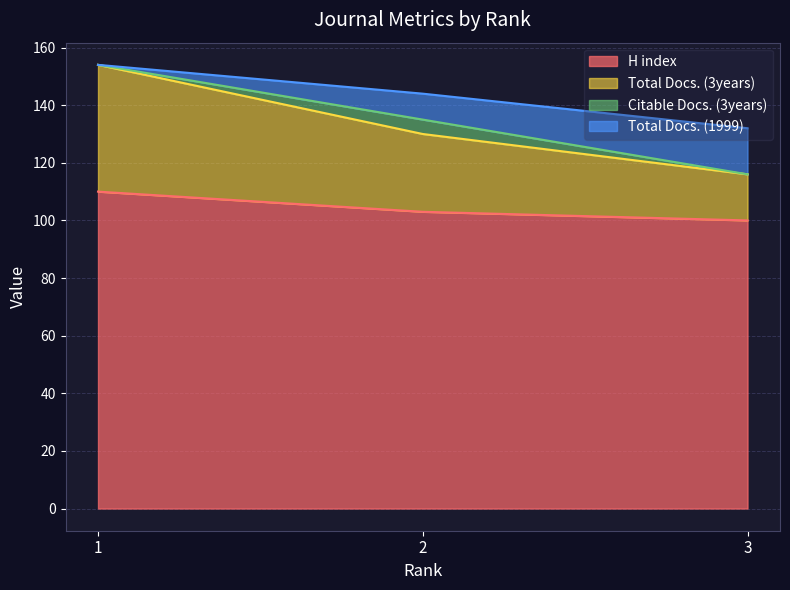

What are all the series names shown in the legend?

H index, Total Docs. (3years), Citable Docs. (3years), Total Docs. (1999)